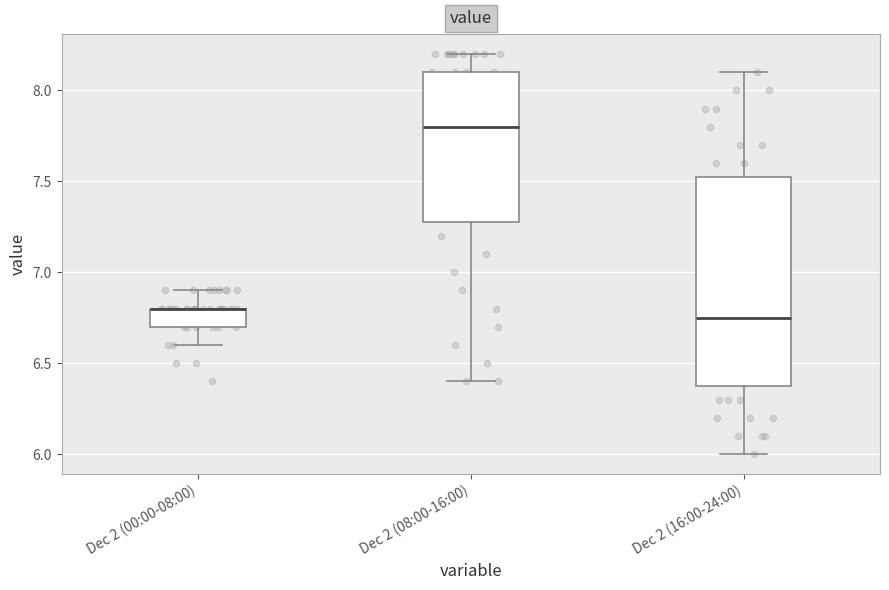

Which box is the tallest, from its lower edge to its upper edge?

Dec 2 (16:00-24:00)